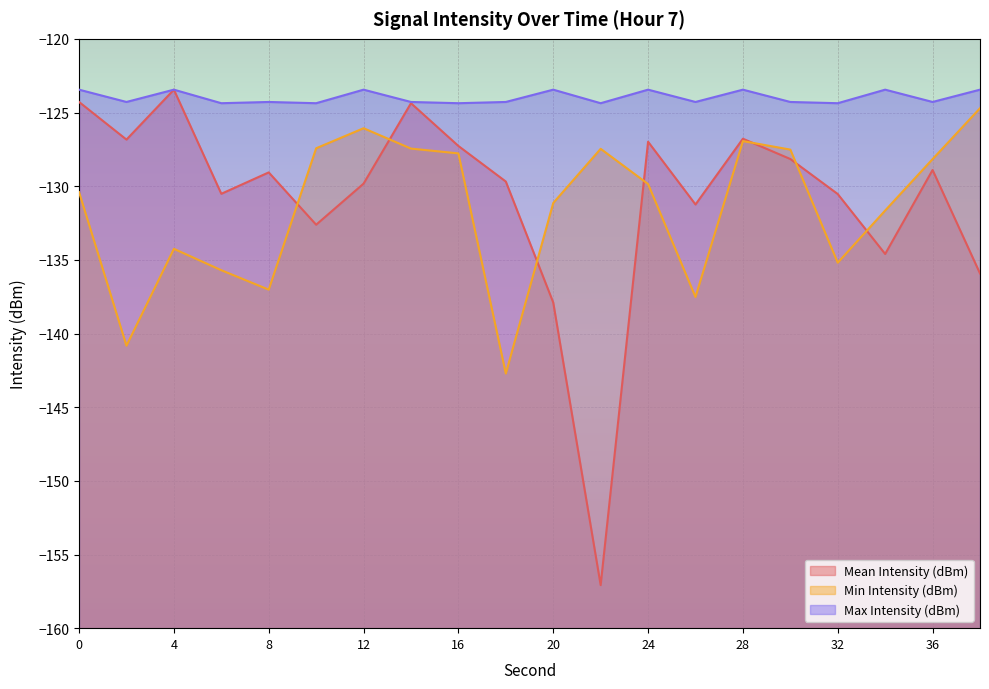

What are all the series names shown in the legend?

Mean Intensity (dBm), Min Intensity (dBm), Max Intensity (dBm)